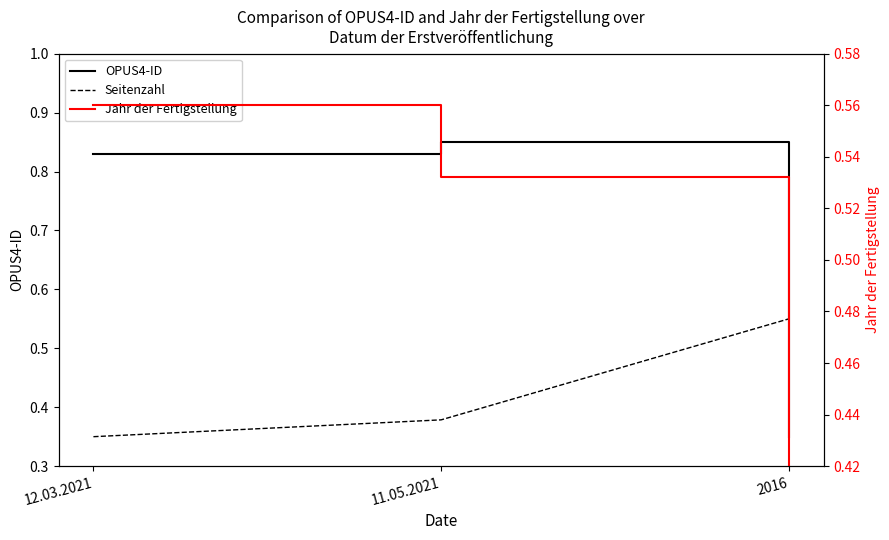

At which label is Seitenzahl closest to 0?

12.03.2021